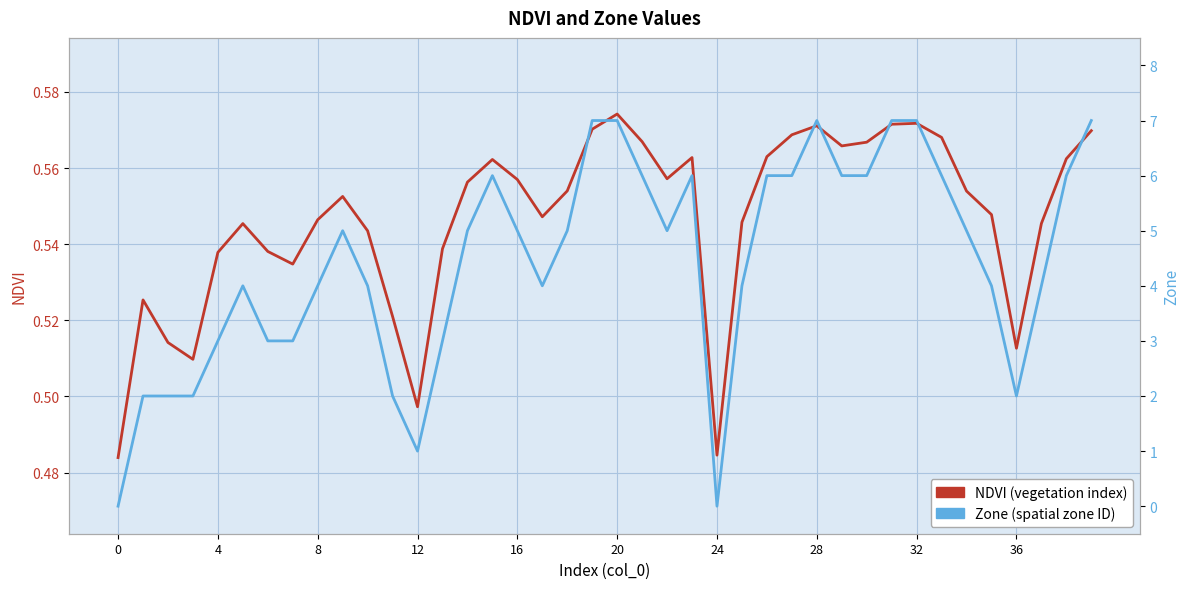

Read the NDVI value at 29.

0.6